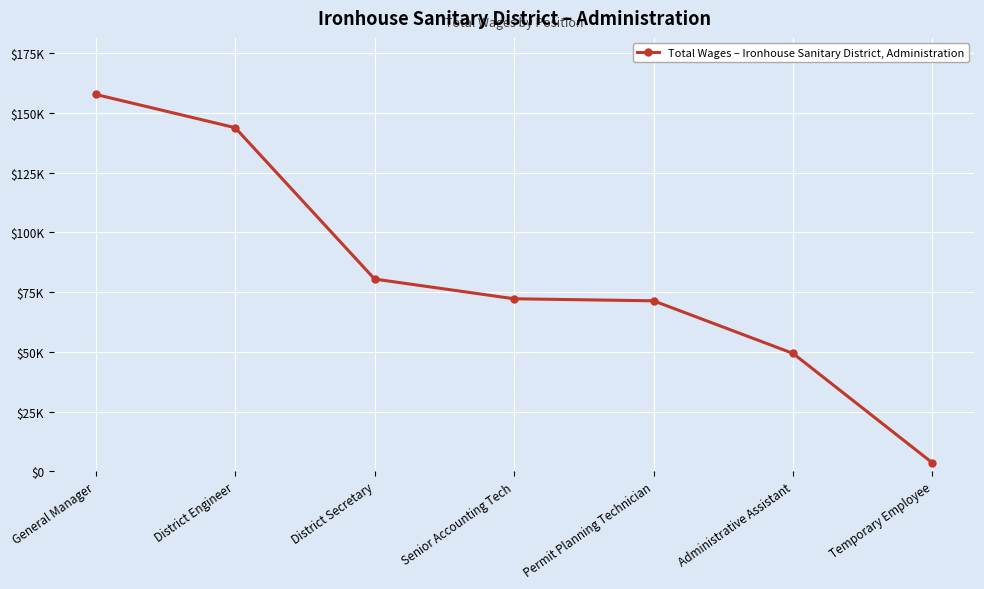

The chart shows a value of 3510 at Temporary Employee. True or false?

True